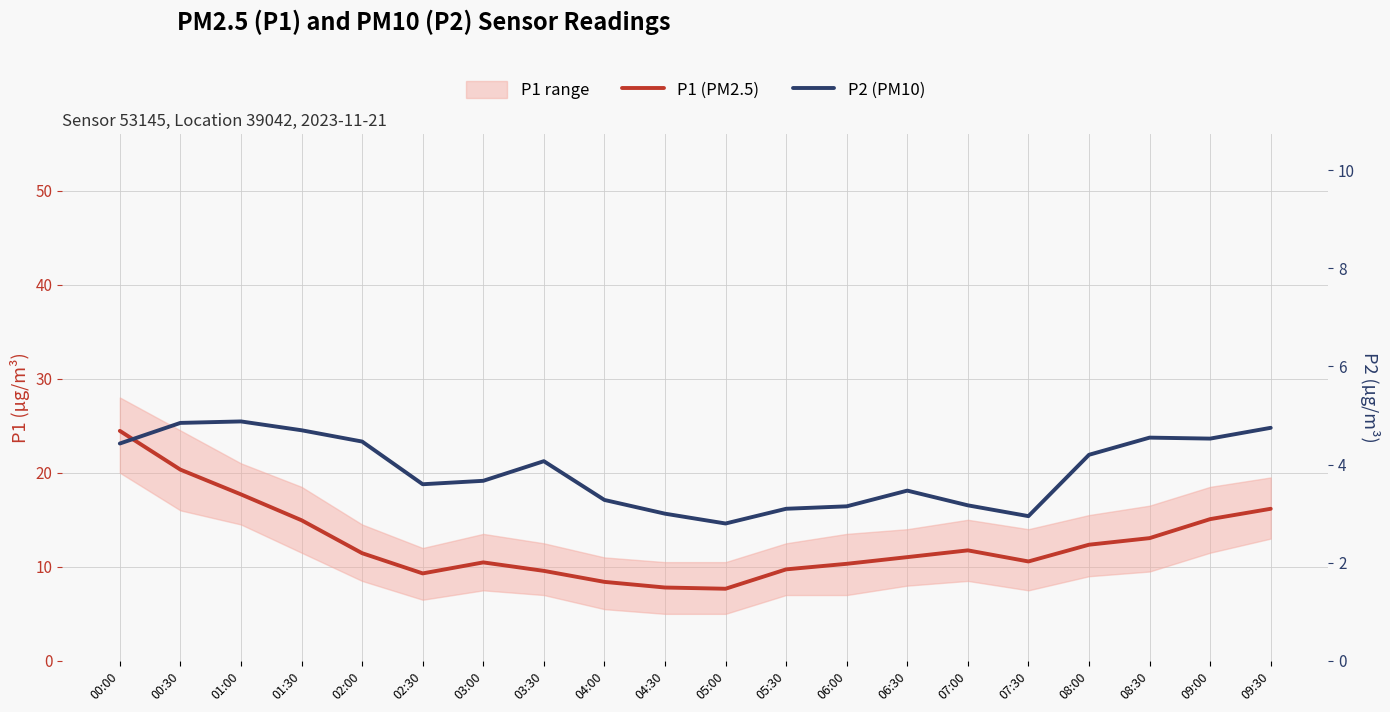

Reading right to left, list all the values displayed in this chart.

P1 (PM2.5): 16.2	15.1	13.1	12.3	10.6	11.8	11.0	10.3	9.7	7.7	7.8	8.4	9.6	10.5	9.3	11.4	14.9	17.7	20.3	24.4
P2 (PM10): 4.8	4.5	4.5	4.2	3.0	3.2	3.5	3.1	3.1	2.8	3.0	3.3	4.1	3.7	3.6	4.5	4.7	4.9	4.8	4.4